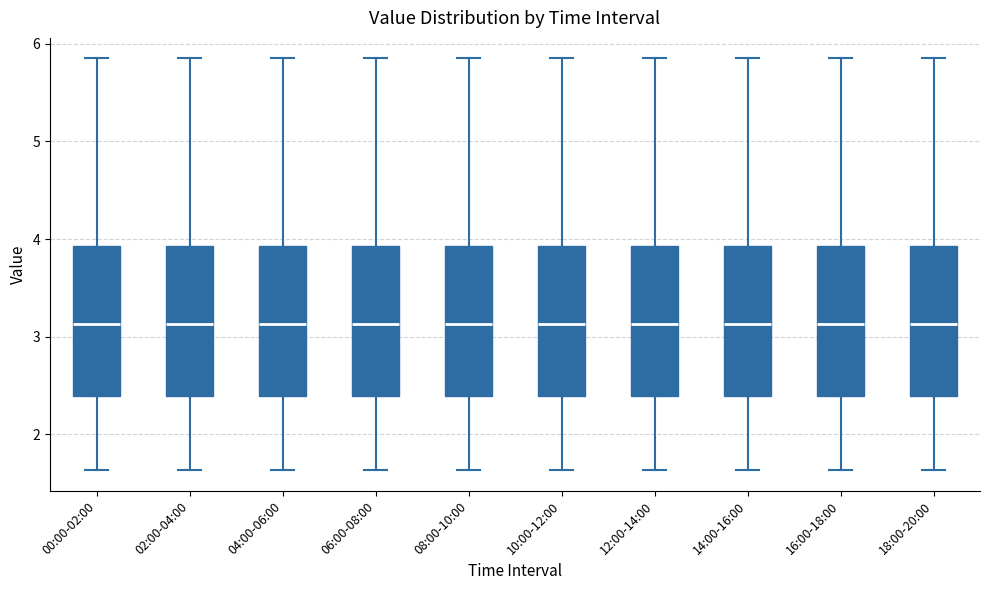

Where does the median line of the box for 08:00-10:00 sit on the y-axis? The values are not printed on the chart, so give them approximately, as read against the axis.

3.1